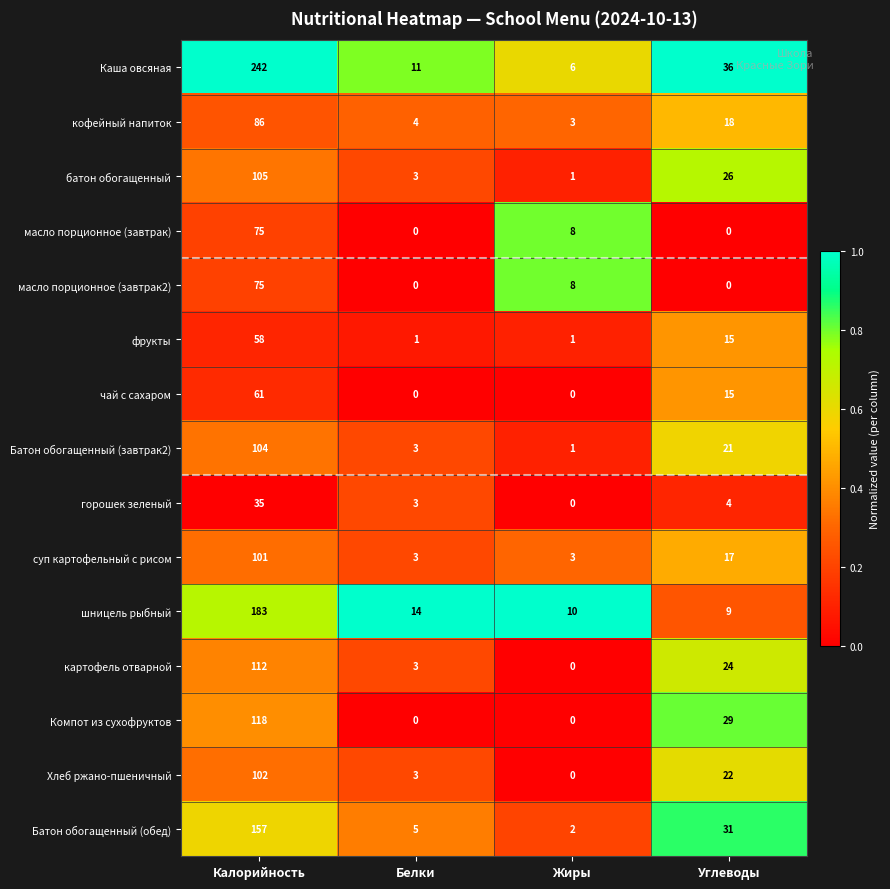

How many categories are shown in the chart?

4